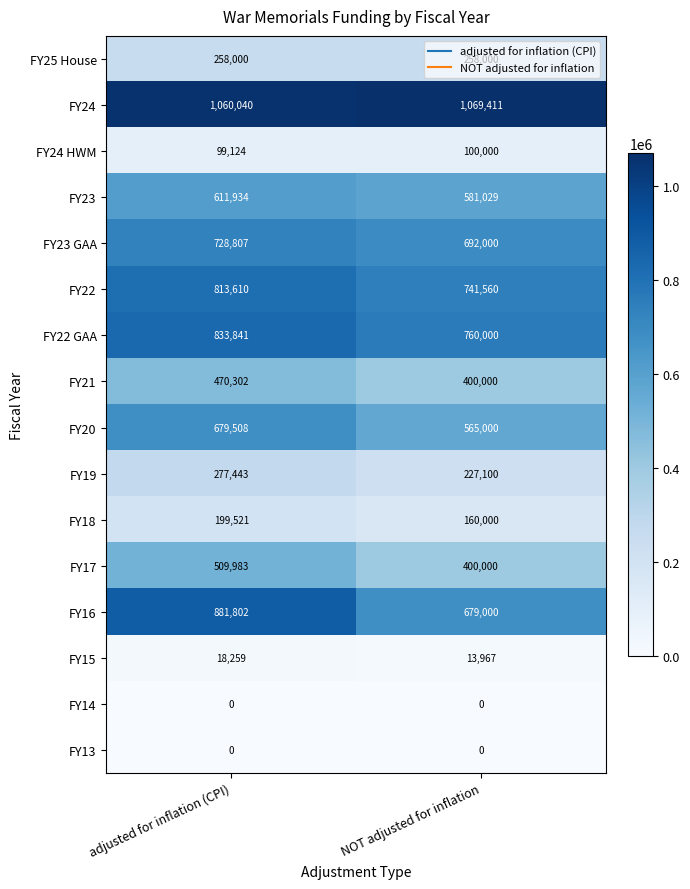

What is the minimum value for FY19?

227100